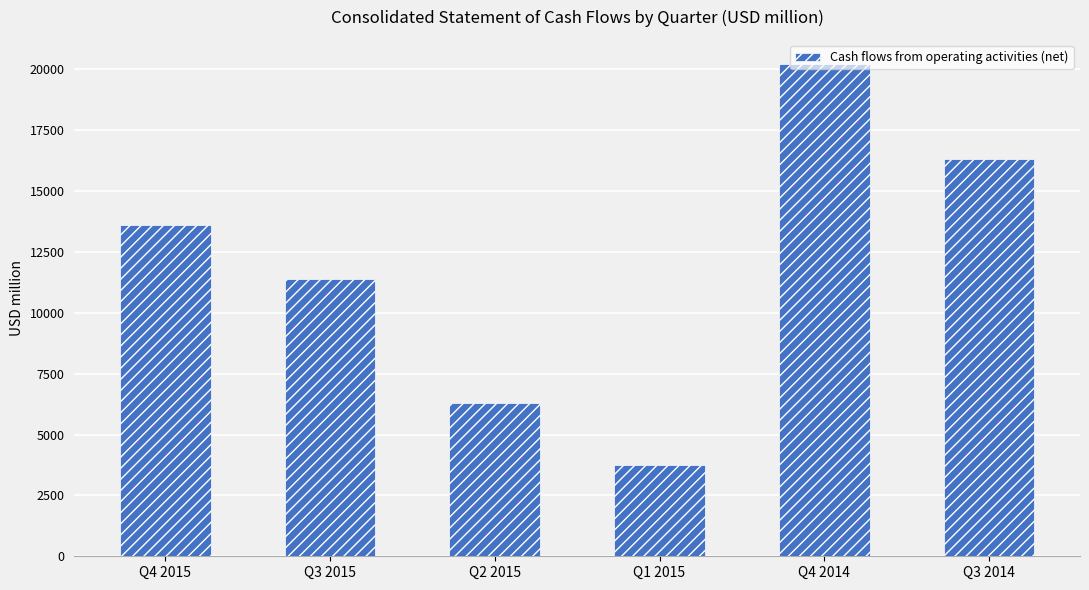

True or false: the data shows 6278.1 at Q2 2015.

True